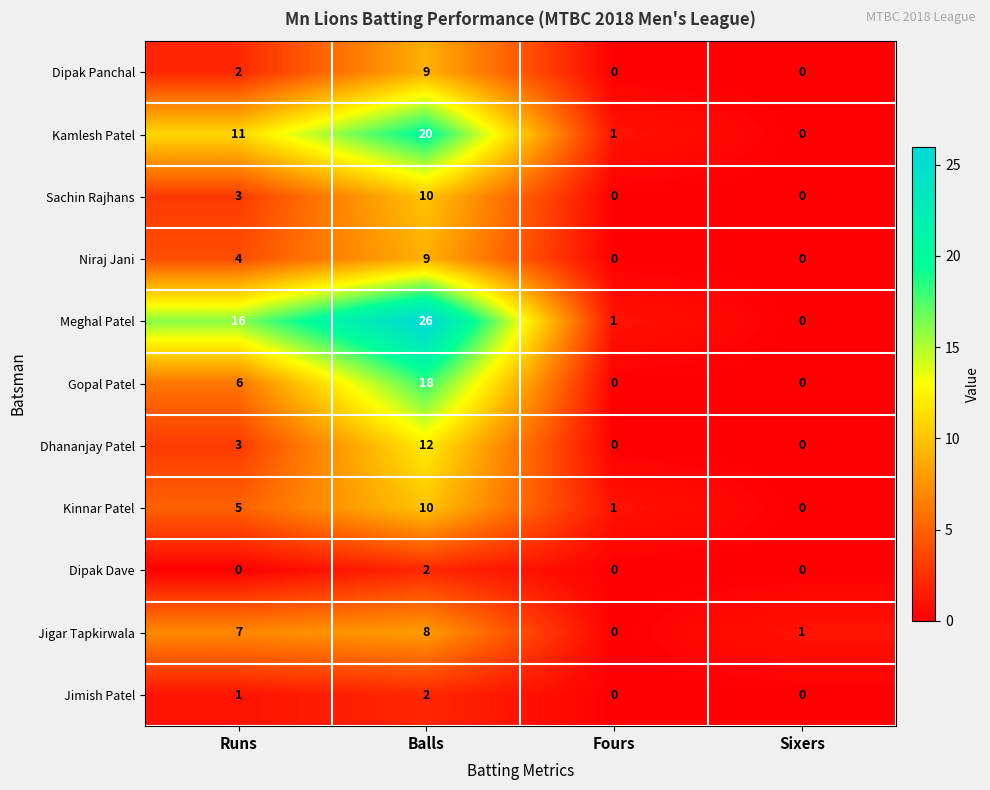

Which category has the lowest value in the Kinnar Patel series?

Sixers